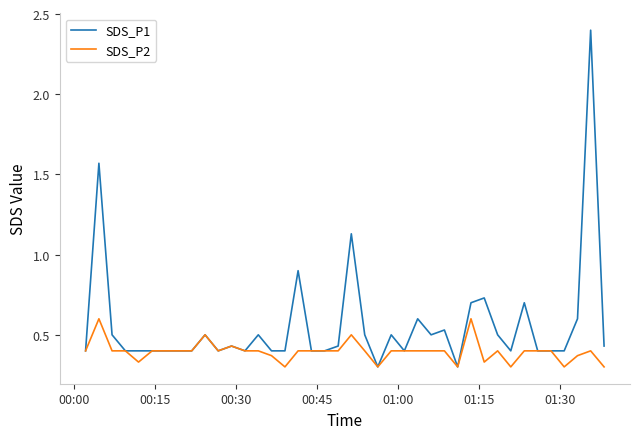

What is the maximum value for SDS_P2?

0.6